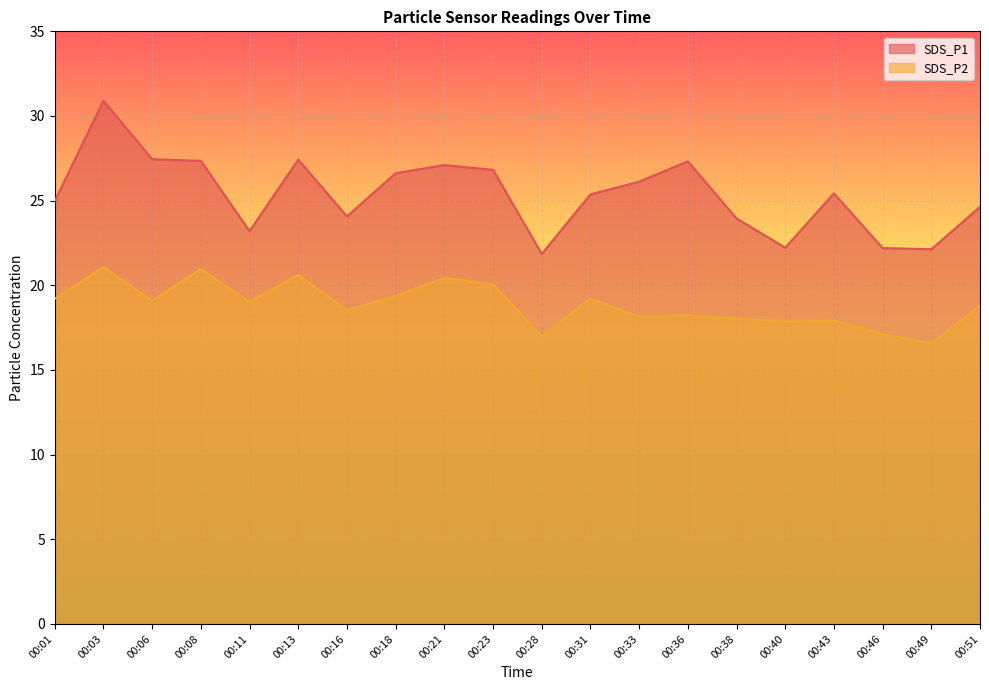

True or false: SDS_P2 and SDS_P1 intersect in this chart.

False